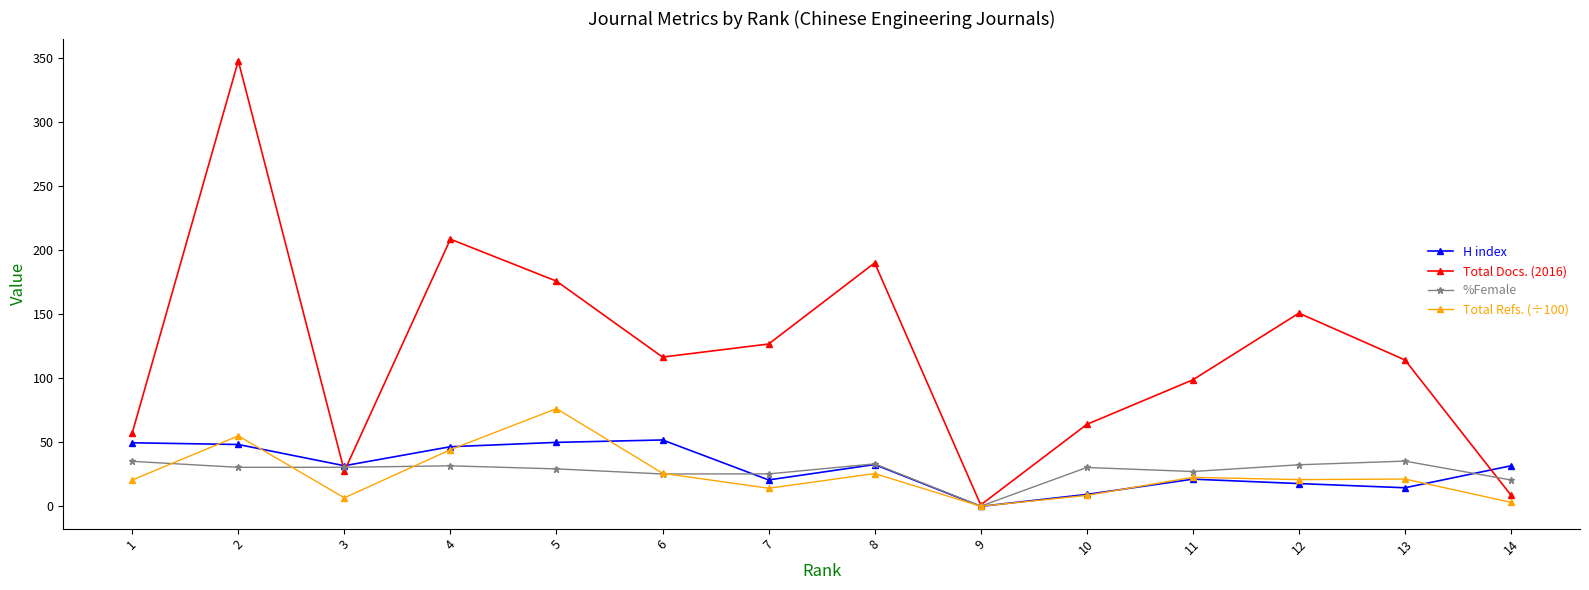

What is the spread (max minus min) of values at 11?

77.6